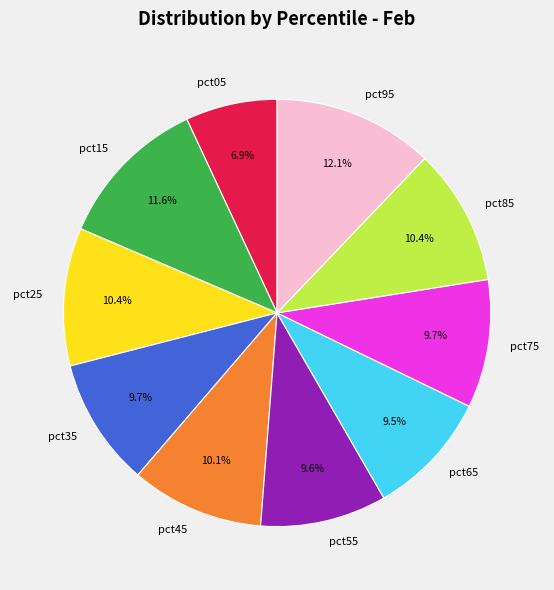

To the nearest percent, what is the average slice percentage?

10%